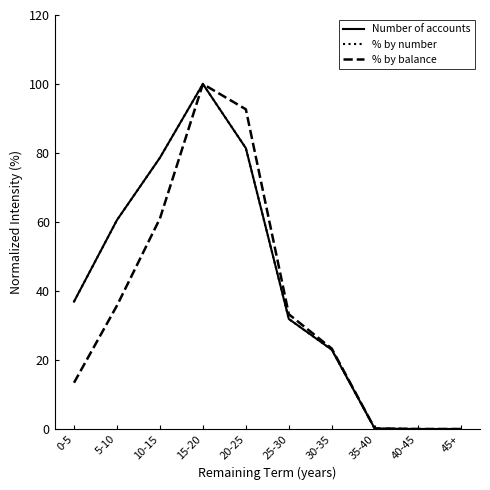

What is the spread (max minus min) of values at 10-15?

17.6